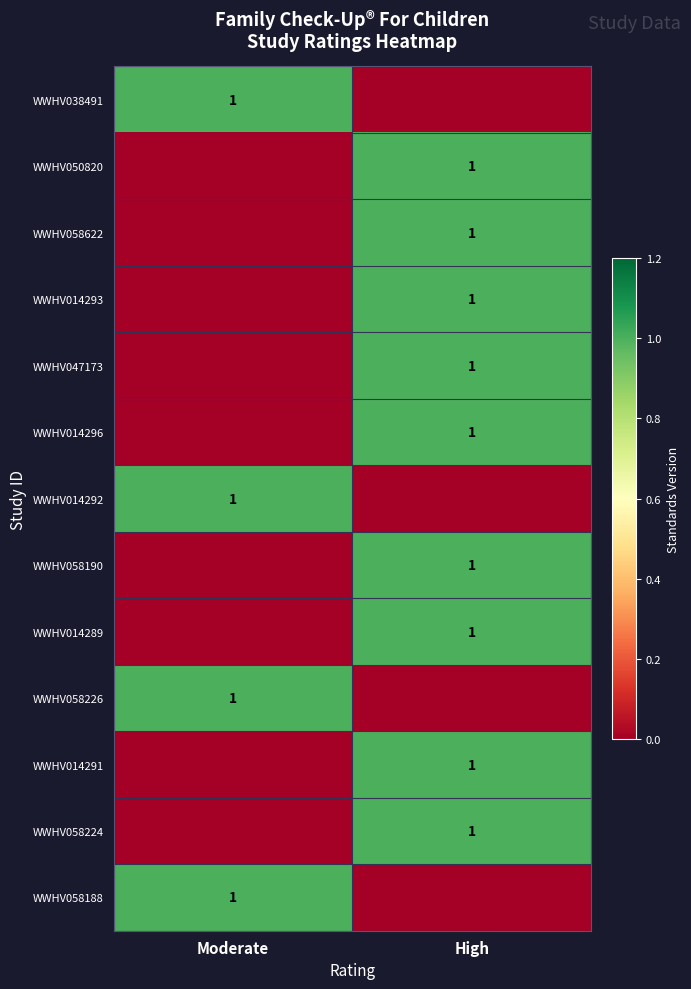

The value of WWHV014289 at High is 2. True or false?

False